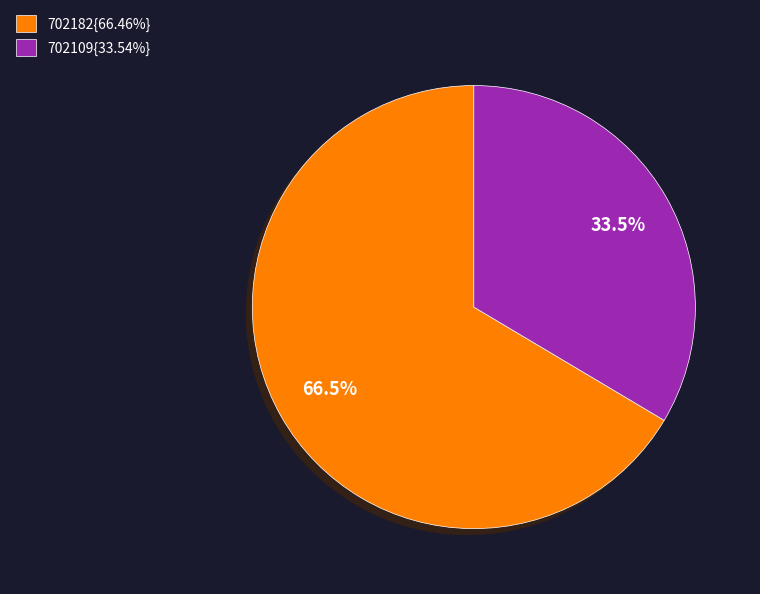

To the nearest percent, what is the average slice percentage?

50%